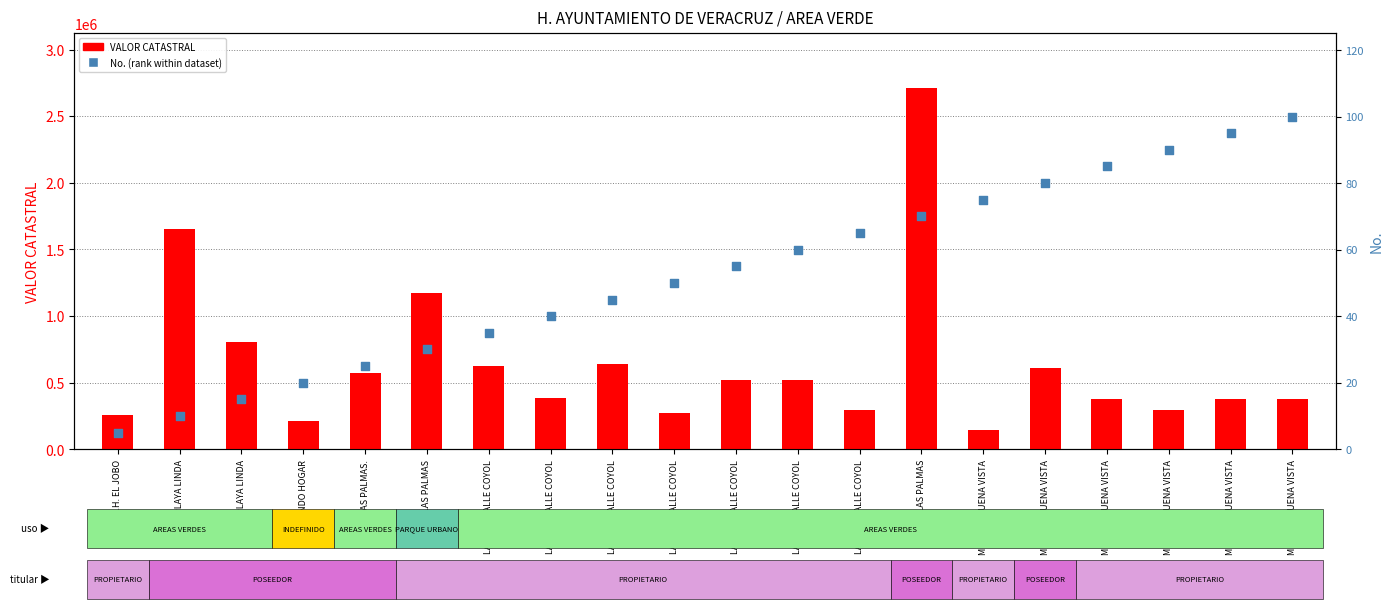

Which series contains the highest Y value?

VALOR CATASTRAL